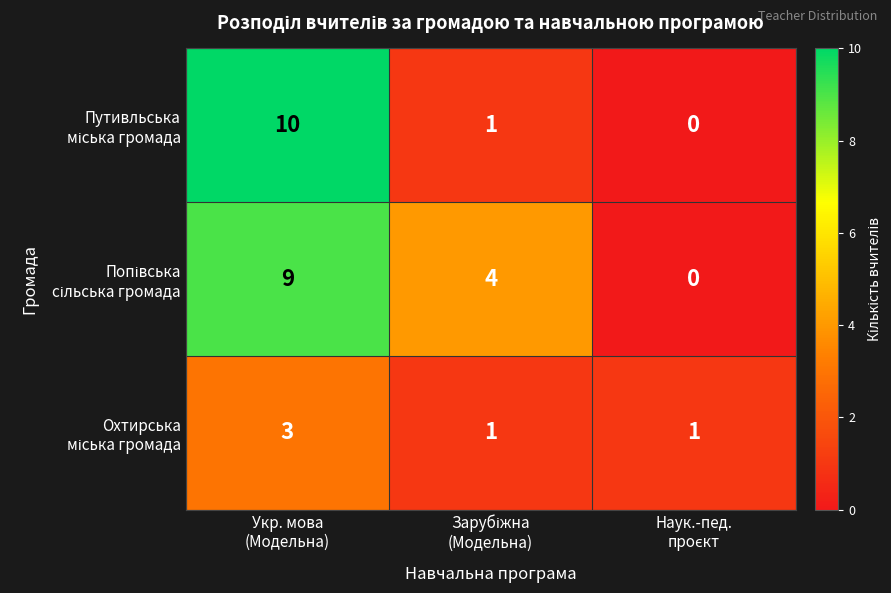

At how many categories does at least one series exceed 0?

3